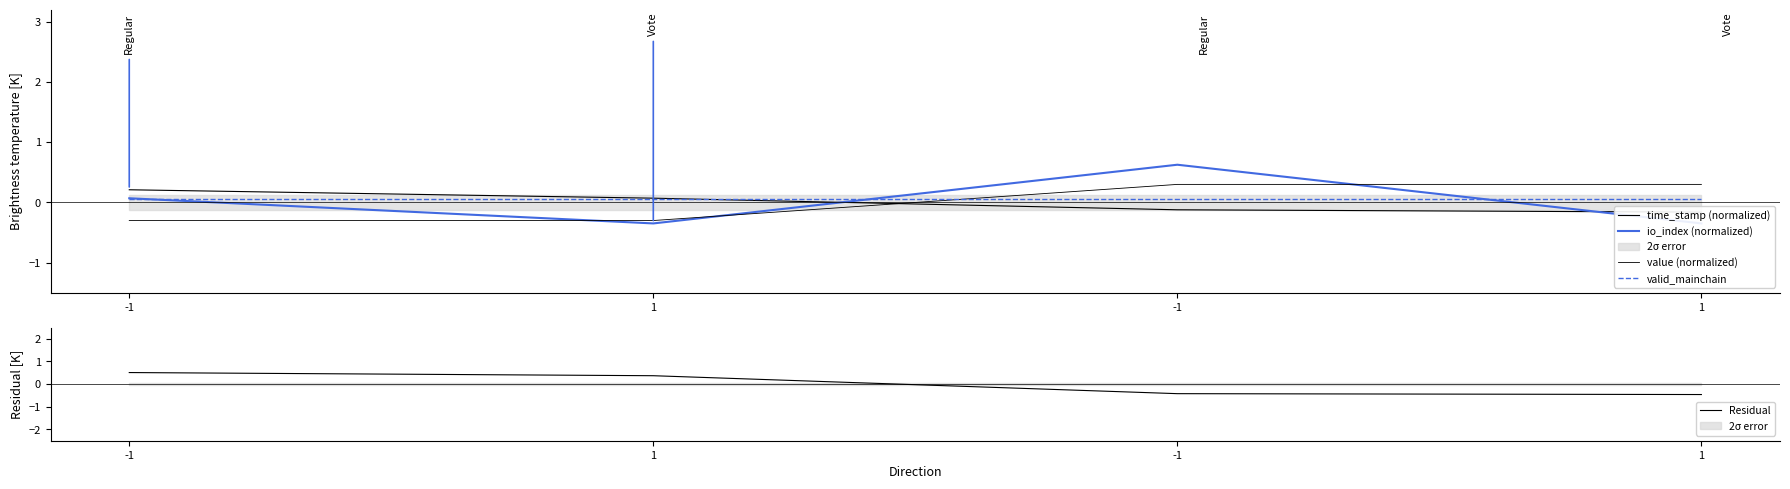

How many values in io_index (normalized) are above zero?

2